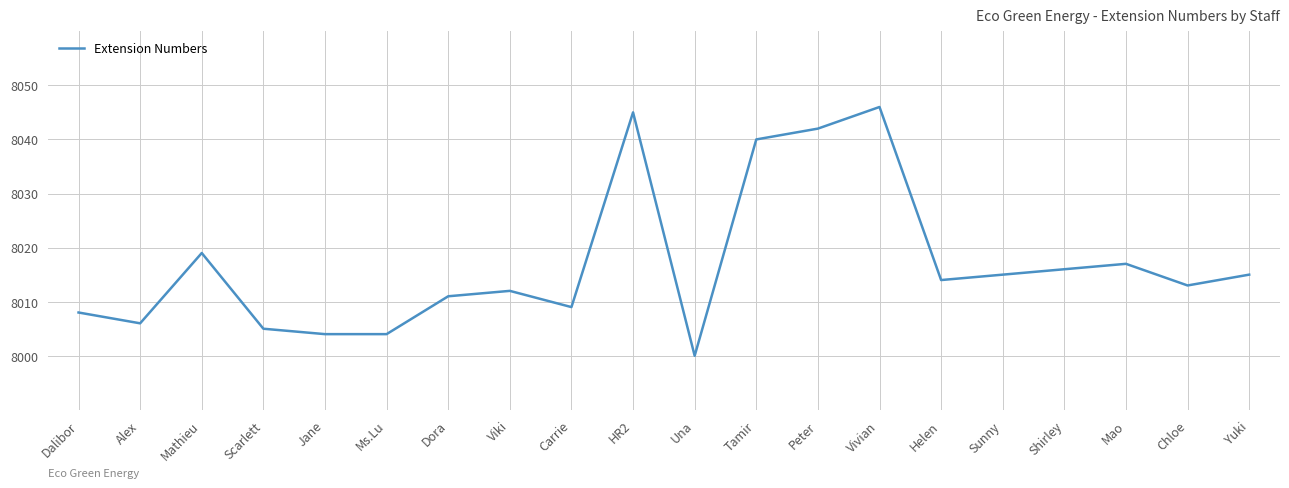

True or false: the data has more than 2 interior local peaks.

True